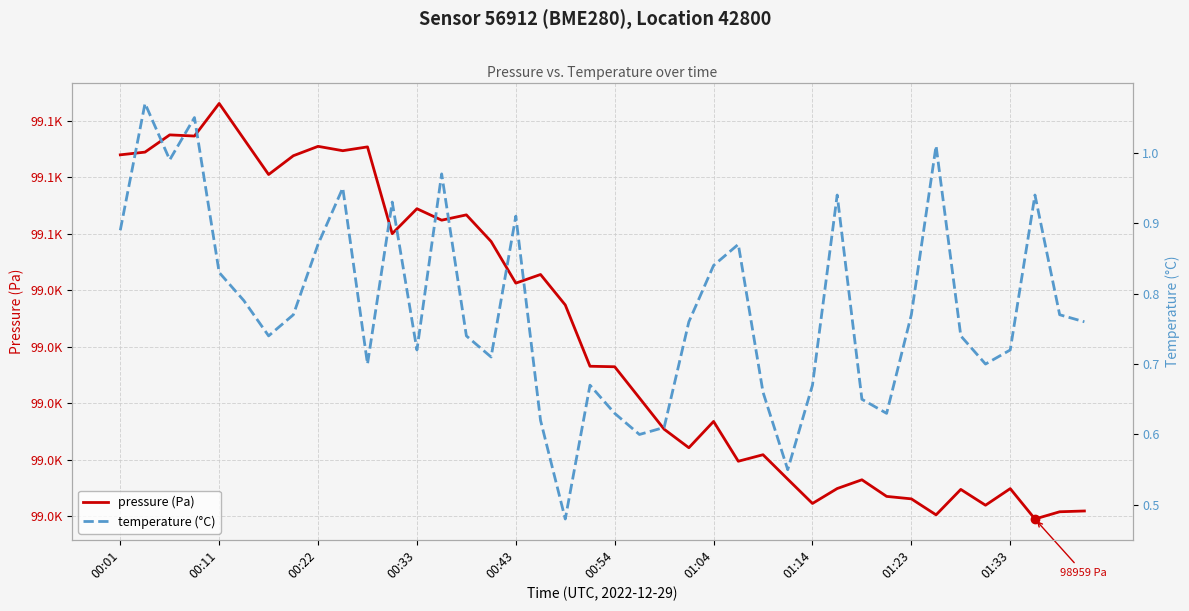

True or false: pressure (Pa) and temperature (°C) intersect in this chart.

False